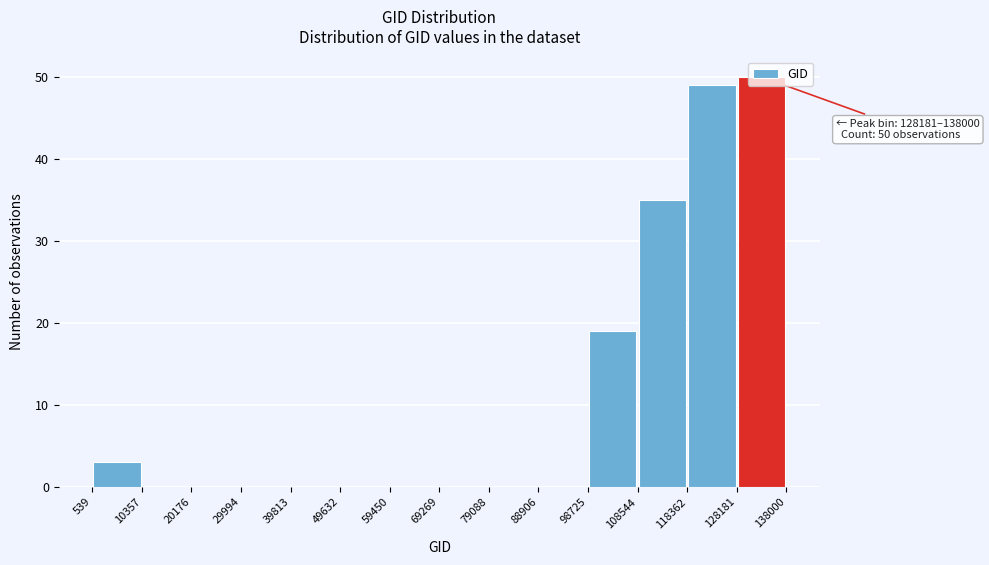

Which range on the x-axis has the tallest bar?

128181 to 138000